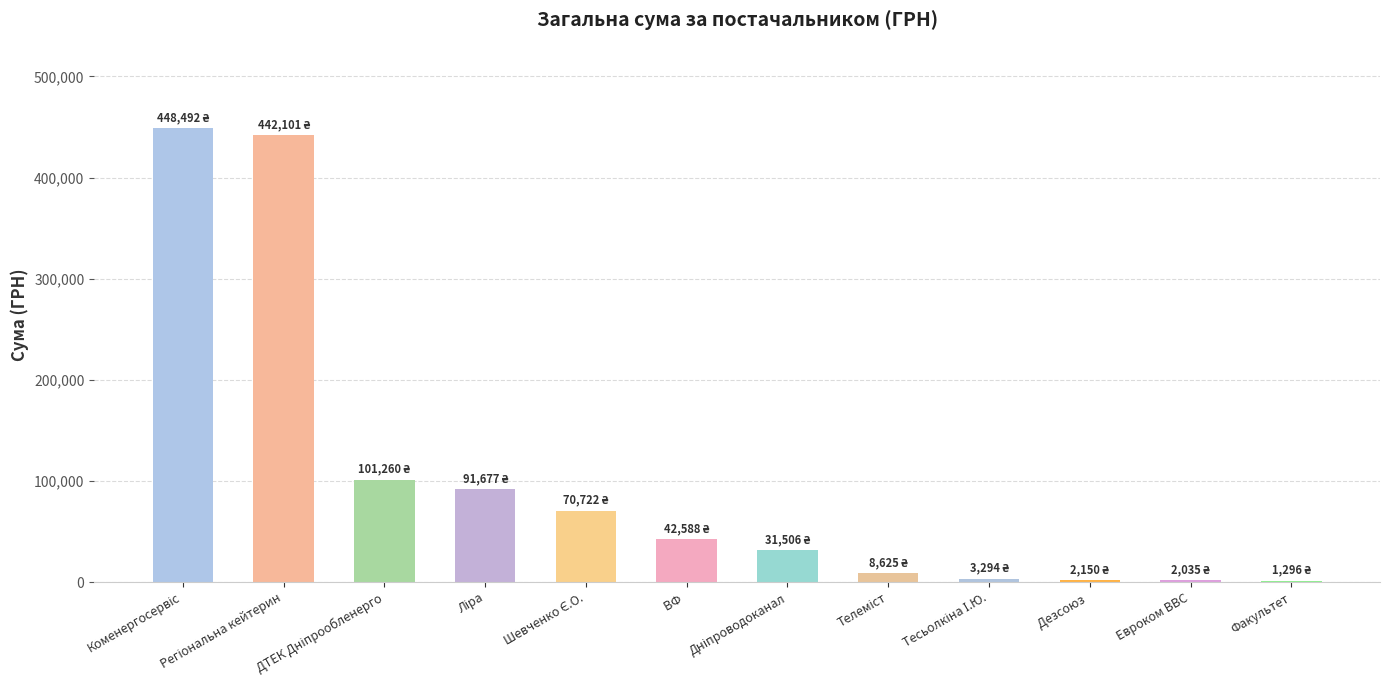

What is the greatest value displayed?

448491.5